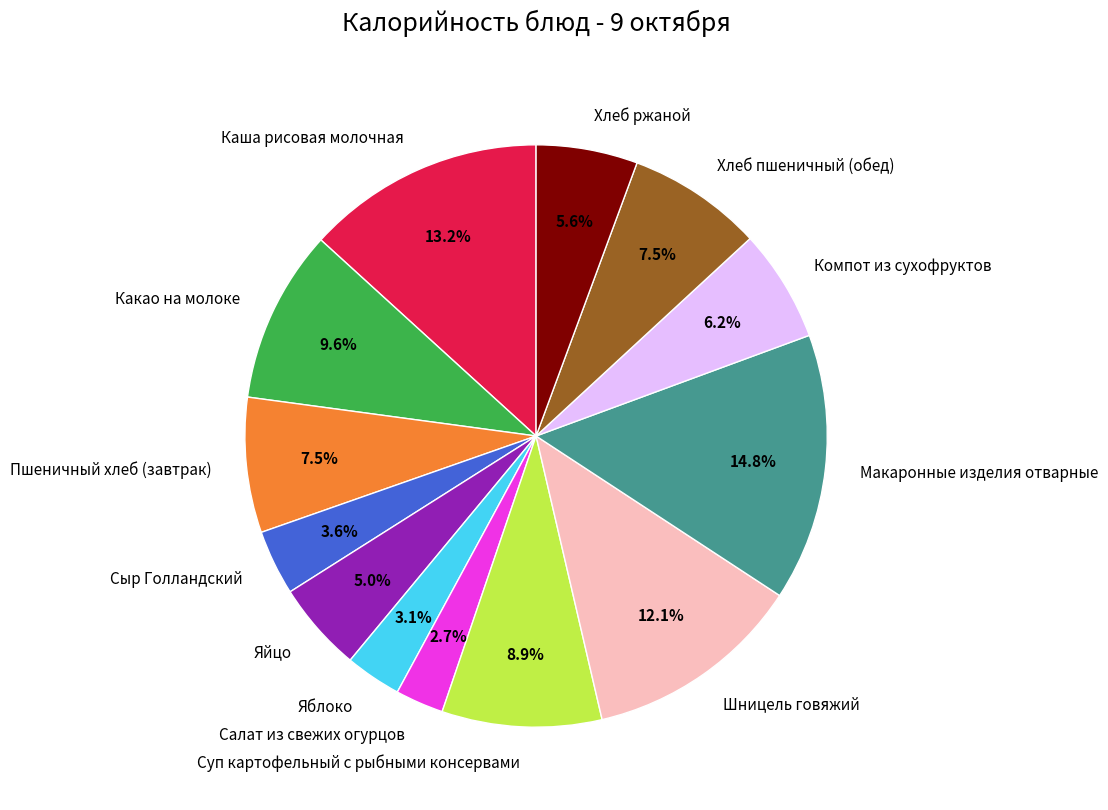

Which has a higher value, Салат из свежих огурцов or Какао на молоке?

Какао на молоке